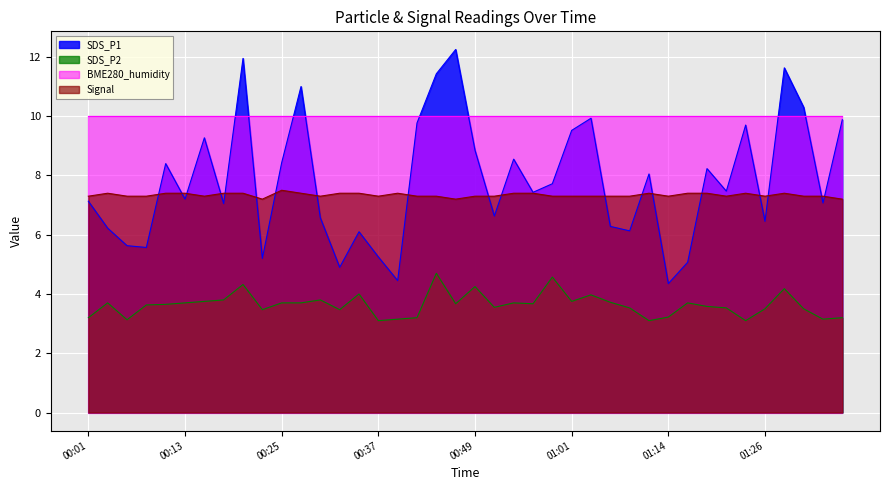

What is the maximum value for Signal?

7.5